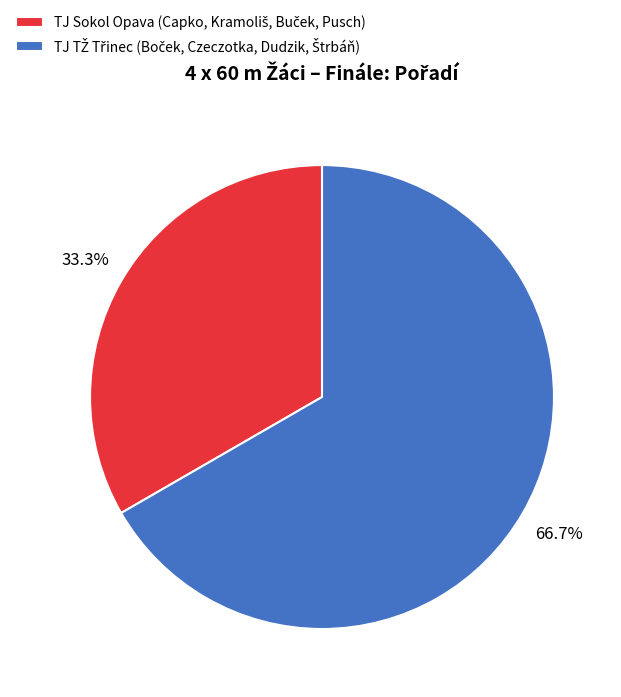

Is there a majority slice in this chart?

Yes